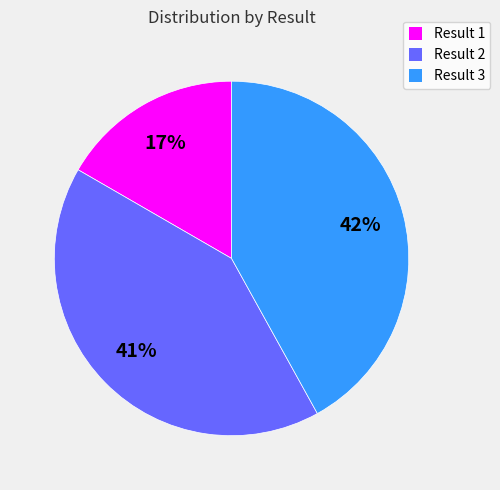

Which has a higher value, Result 3 or Result 1?

Result 3